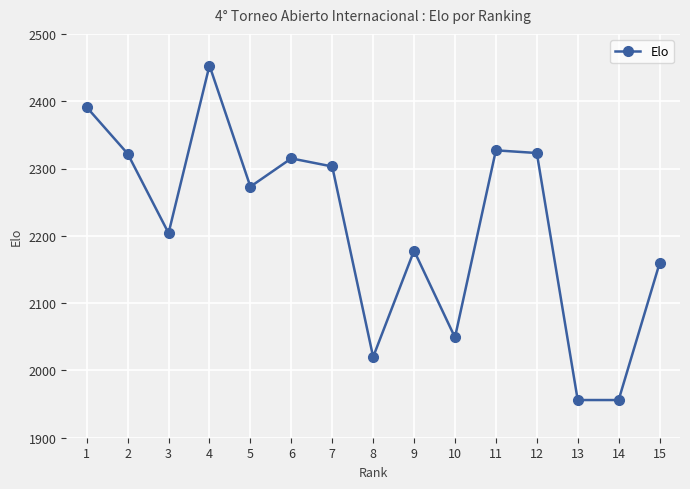

What is the value of the 4th point from the left?

2453